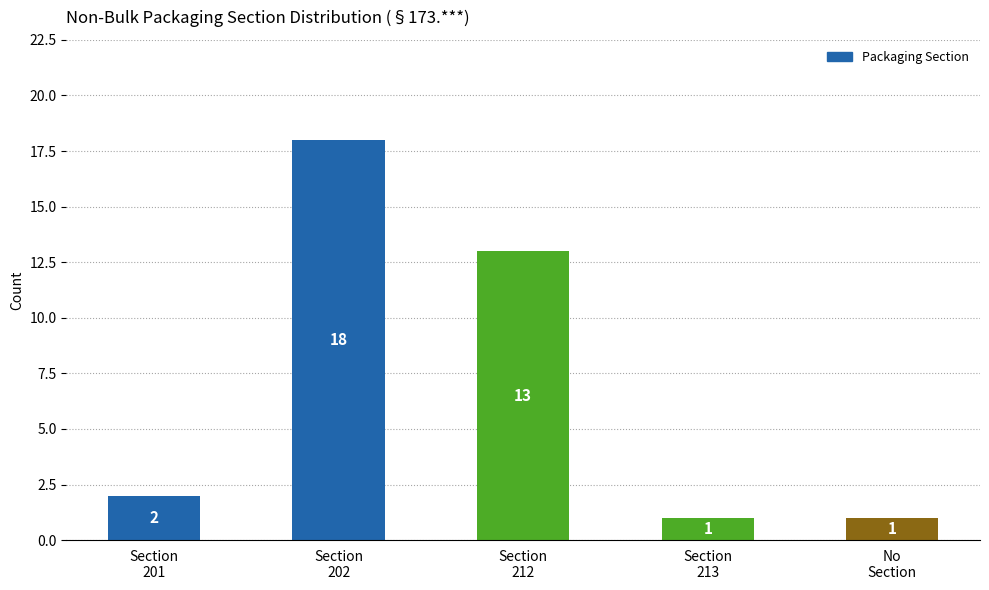

What is the average value?

7